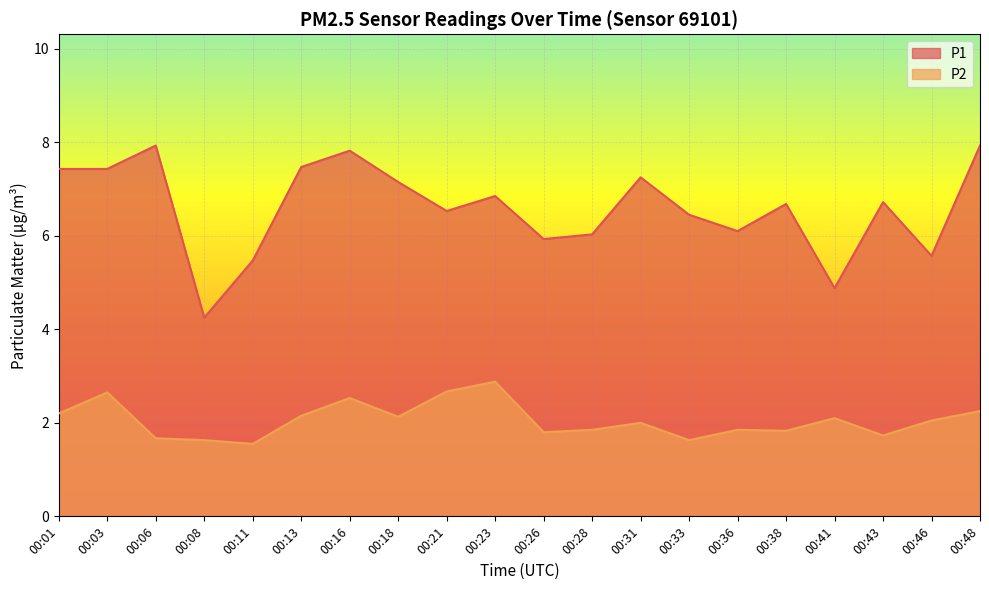

At 00:13, list the series in order from smallest to largest.

P2, P1